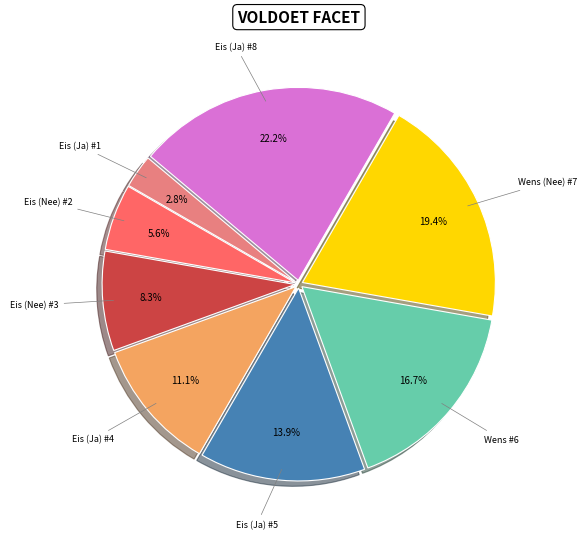

Is there any slice that represents more than half of the pie?

No